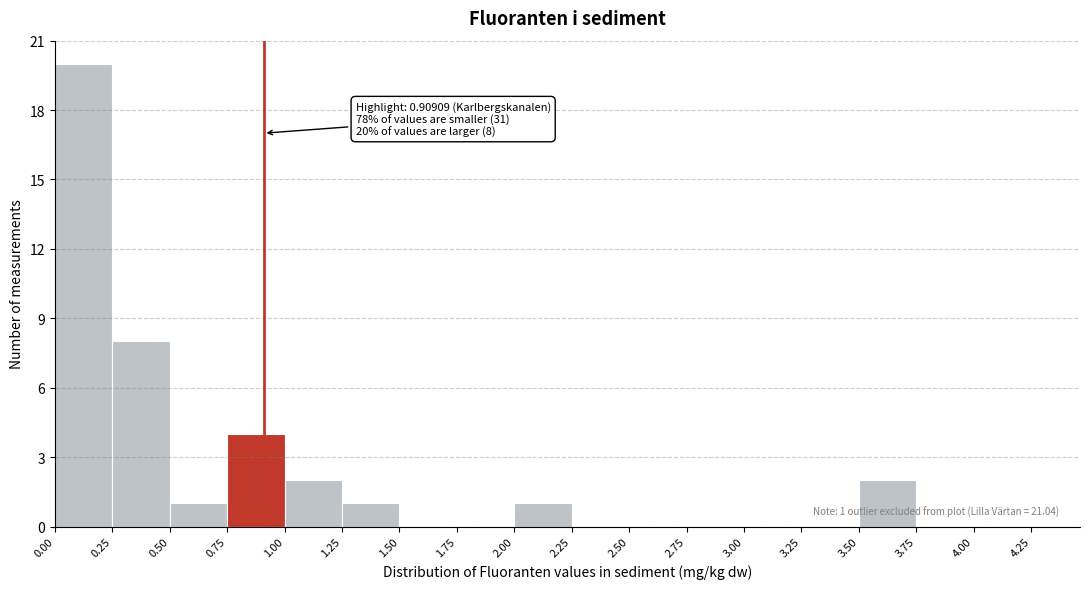

Which range on the x-axis has the tallest bar?

0.00 to 0.25